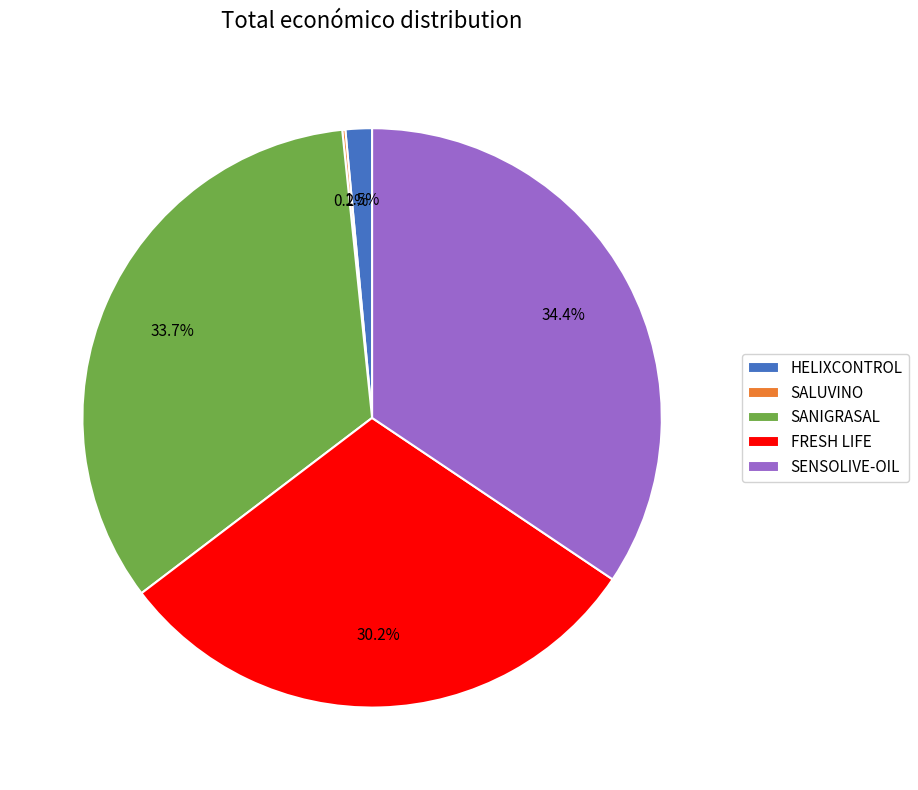

To the nearest percent, what is the combined percentage of FRESH LIFE and SANIGRASAL?

64%